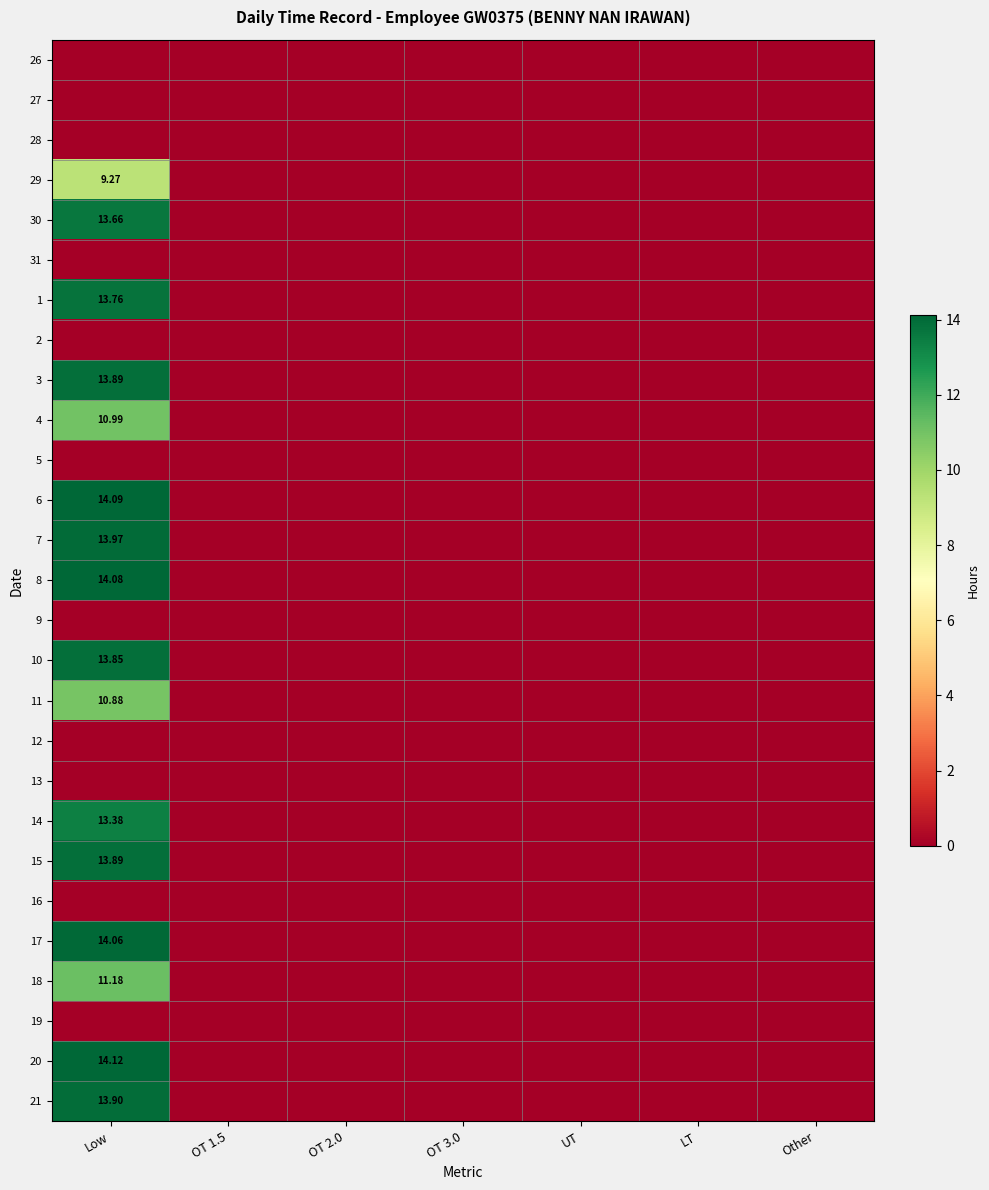

At which category is the sum across all series the highest?

Low